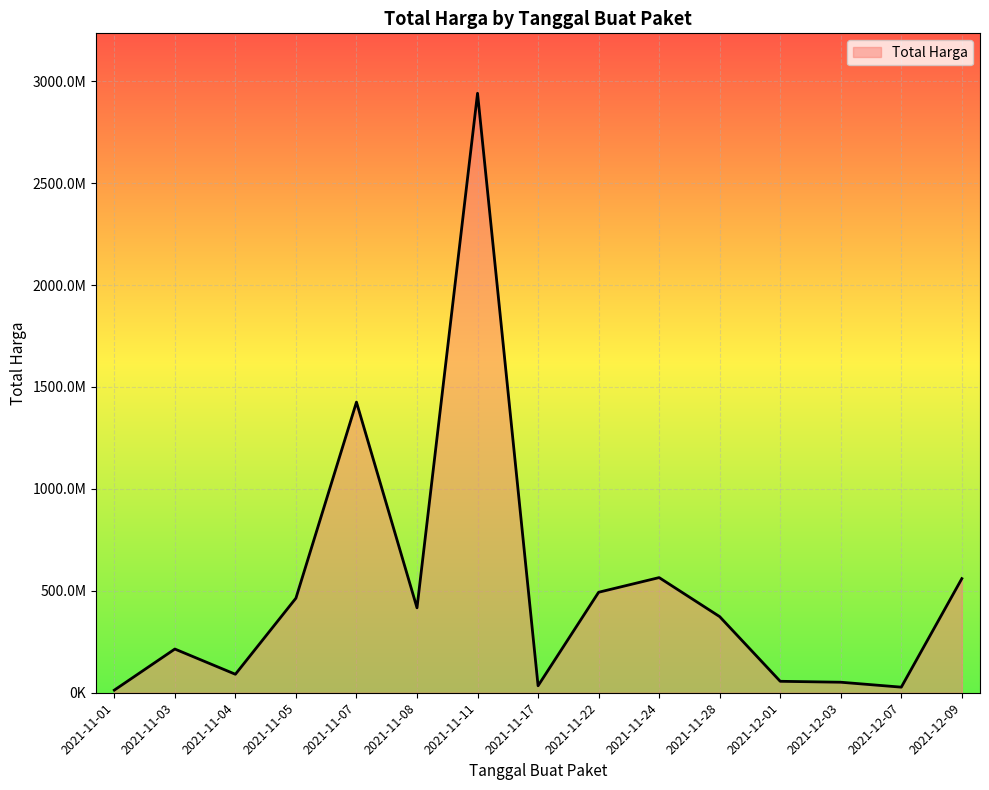

Is this an area chart (filled region under the line)?

Yes